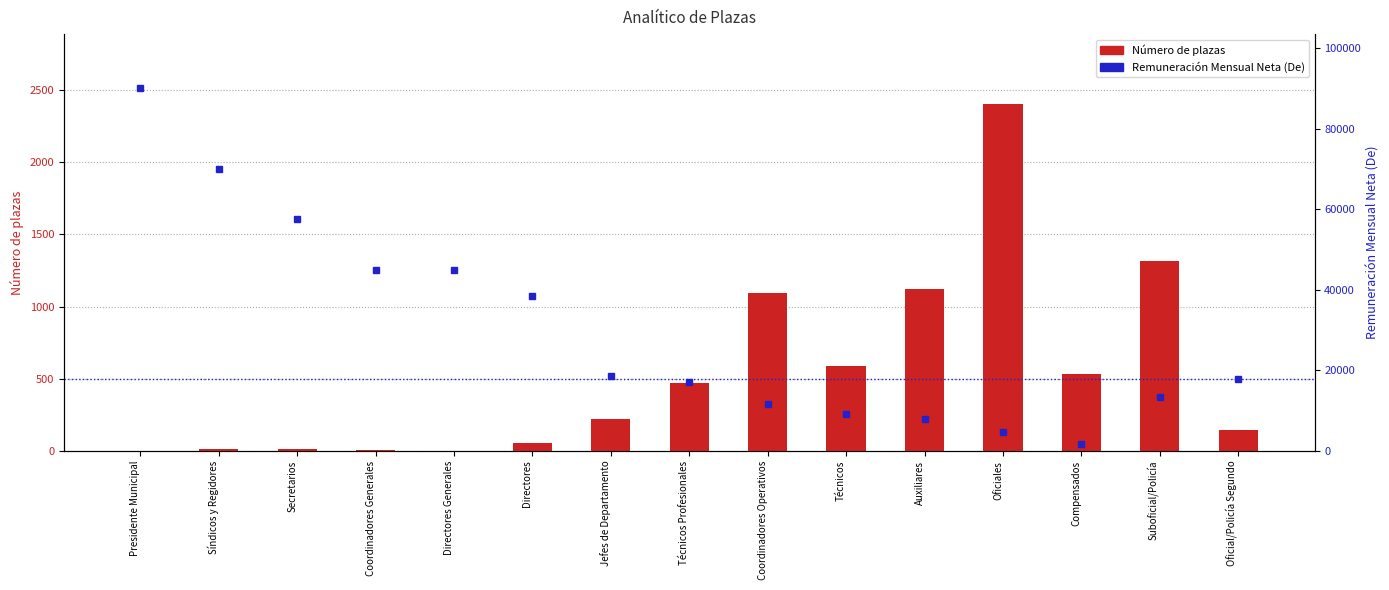

What is the average value of the Número de plazas series?

532.3